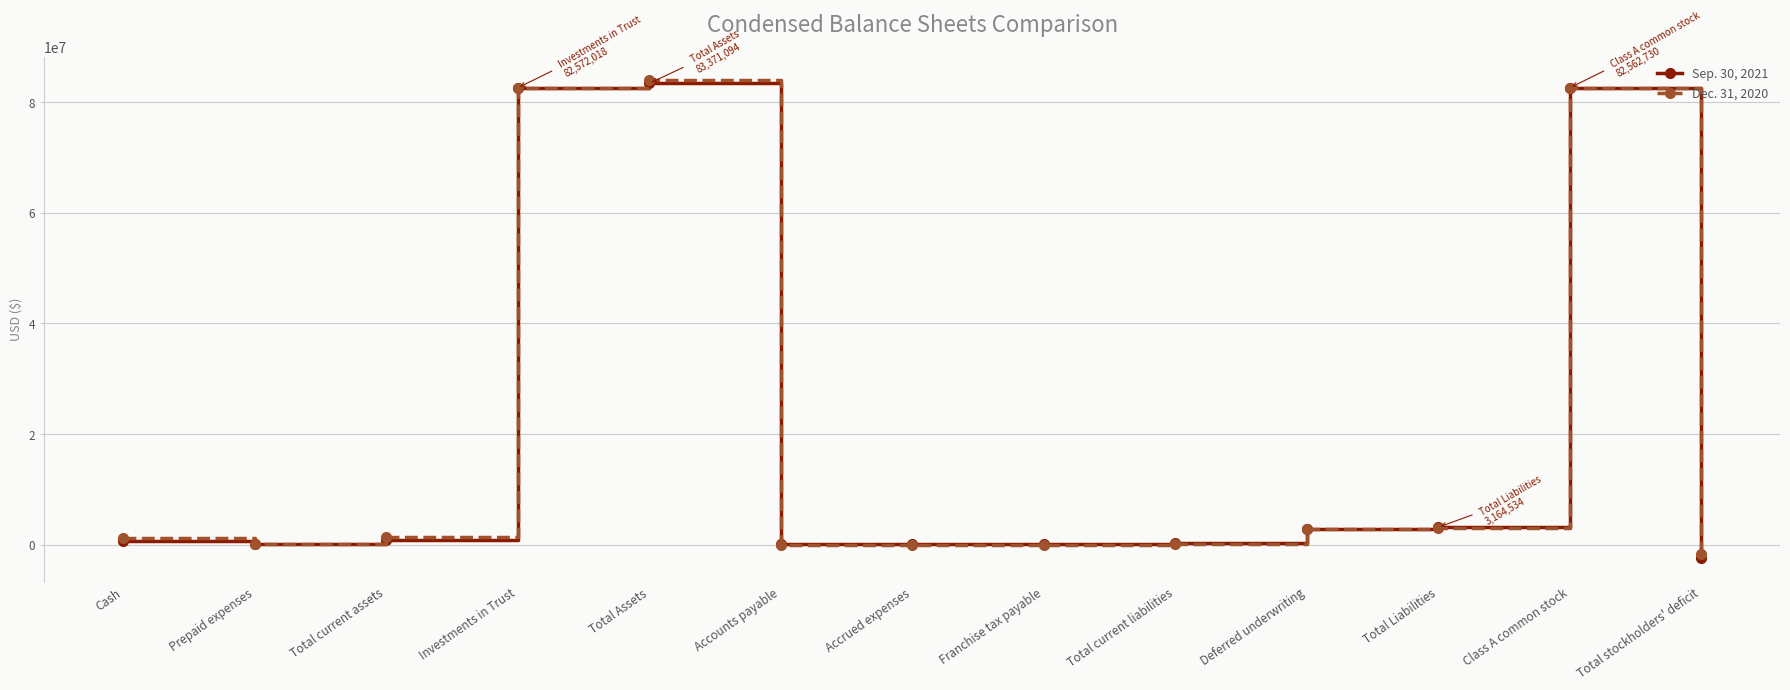

Rank the series by their maximum value, from highest to lowest.

Dec. 31, 2020, Sep. 30, 2021